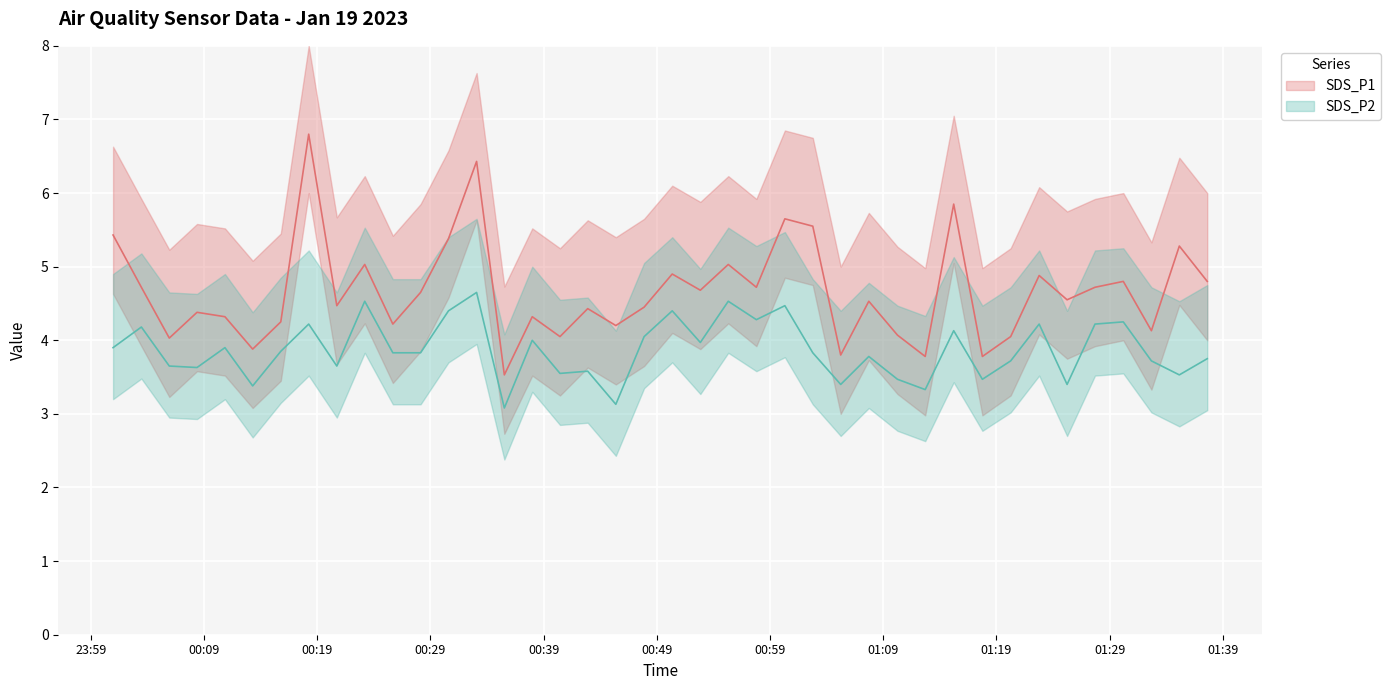

Where is SDS_P2 nearest to the value 3?

2023/01/19 00:35:32